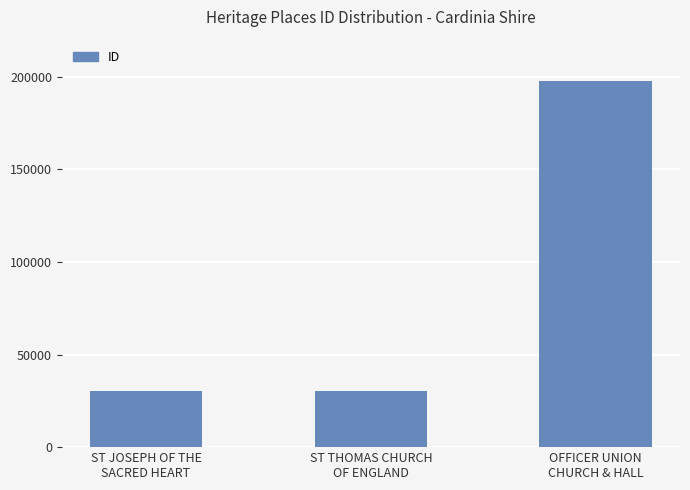

Which label corresponds to the largest value in the chart?

OFFICER UNION
CHURCH & HALL